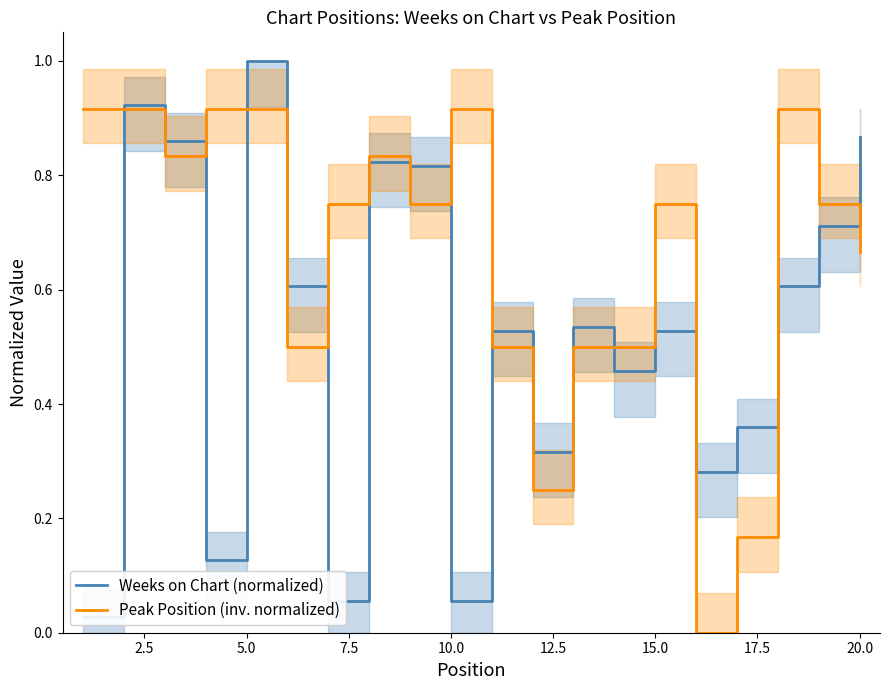

What is the difference between the maximum and minimum values in the Weeks on Chart (normalized) series?

1.0